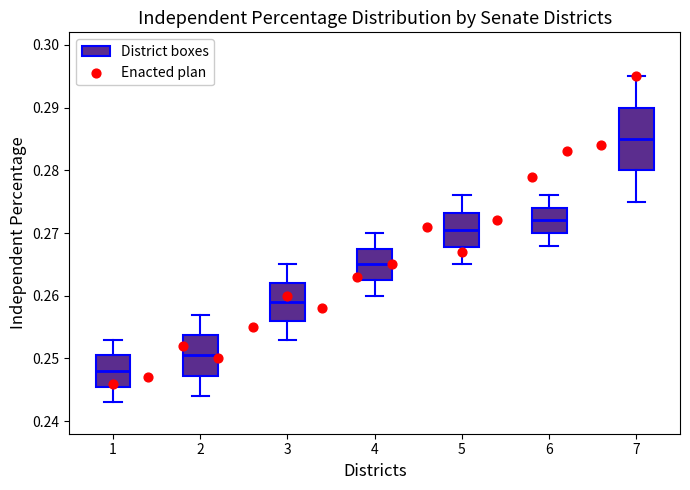

Reading left to right, transcribe this box plot: for each box, give where its median line is, the range the box spans, and where its two whiskers end, as read against the y-axis. The values are not printed on the chart, so give them approximately, as read against the axis.

1: median 0.248, box 0.246 to 0.251, whiskers 0.243 to 0.253
2: median 0.251, box 0.247 to 0.254, whiskers 0.244 to 0.257
3: median 0.259, box 0.256 to 0.262, whiskers 0.253 to 0.265
4: median 0.265, box 0.263 to 0.268, whiskers 0.260 to 0.270
5: median 0.271, box 0.268 to 0.273, whiskers 0.265 to 0.276
6: median 0.272, box 0.270 to 0.274, whiskers 0.268 to 0.276
7: median 0.285, box 0.280 to 0.290, whiskers 0.275 to 0.295